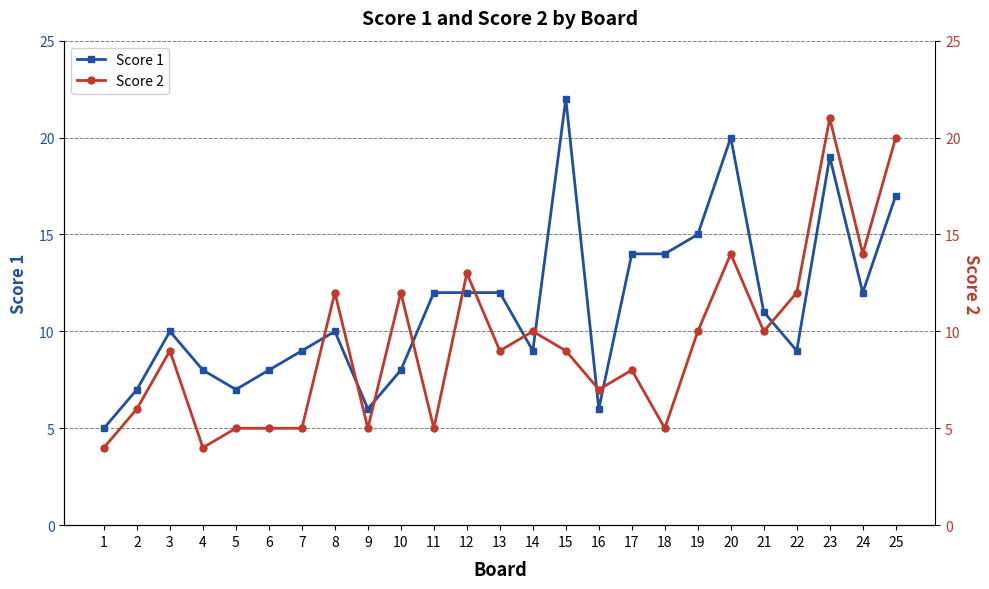

Is this an area chart (filled region under the line)?

No